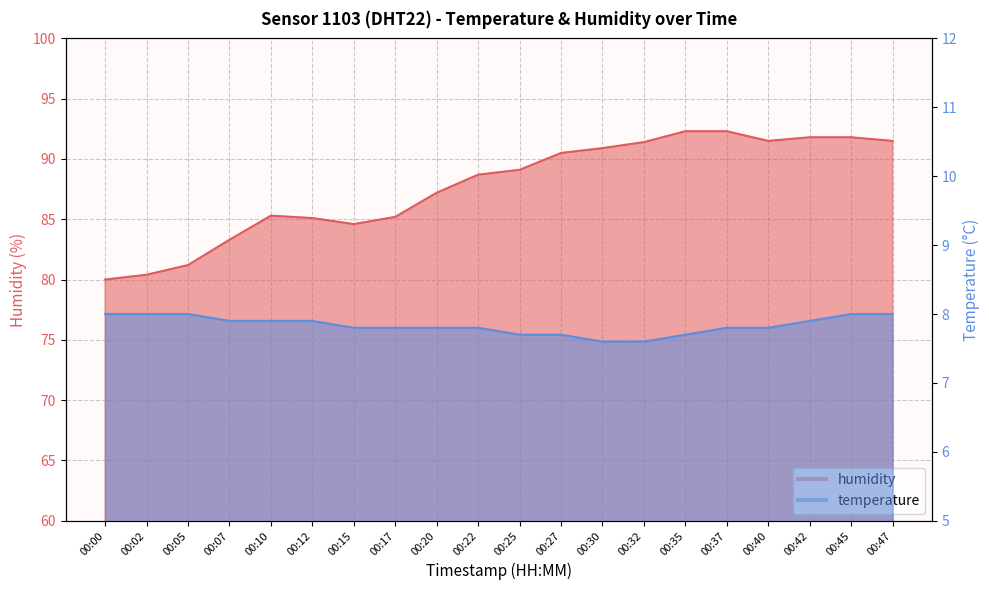

What is the spread (max minus min) of values at 00:00?

72.0